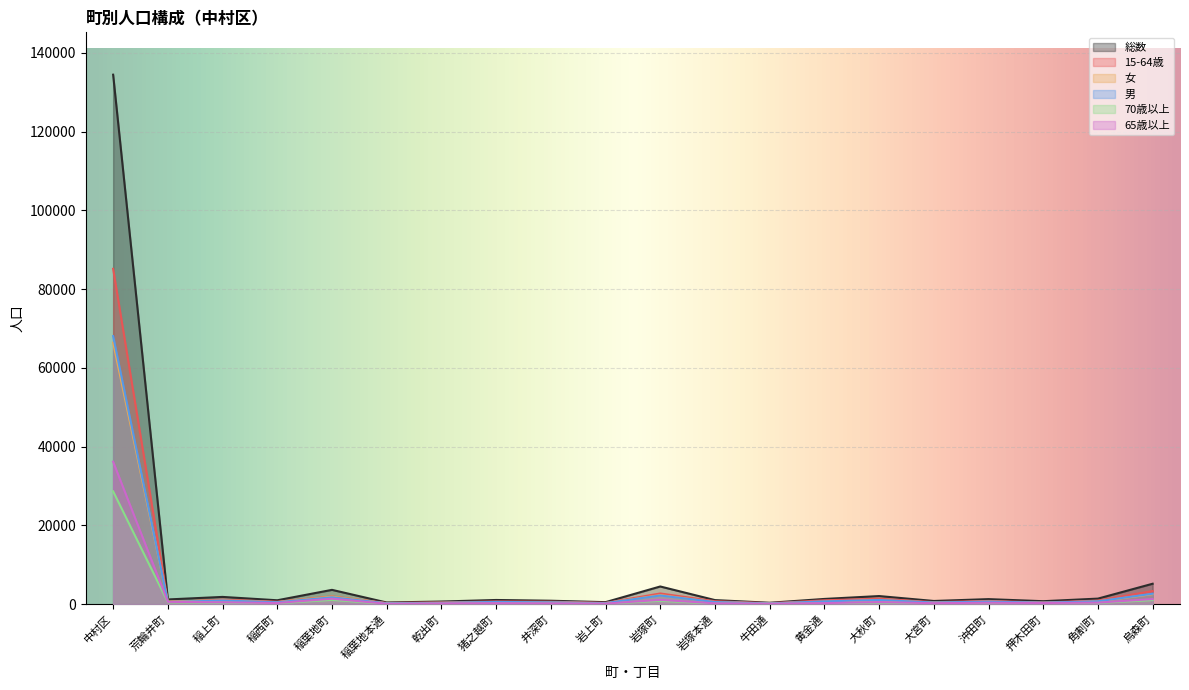

In 65歳以上, how many points are higher than both neighbors (excluding endpoints)?

5